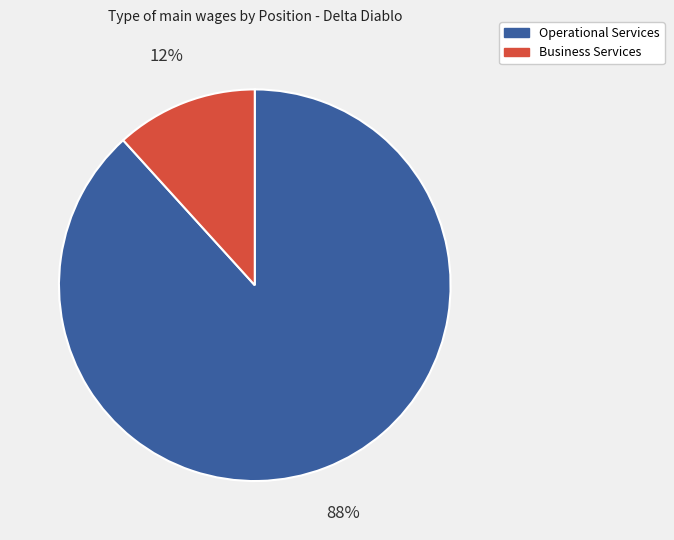

Do Business Services and Operational Services together represent more than half of the pie?

Yes